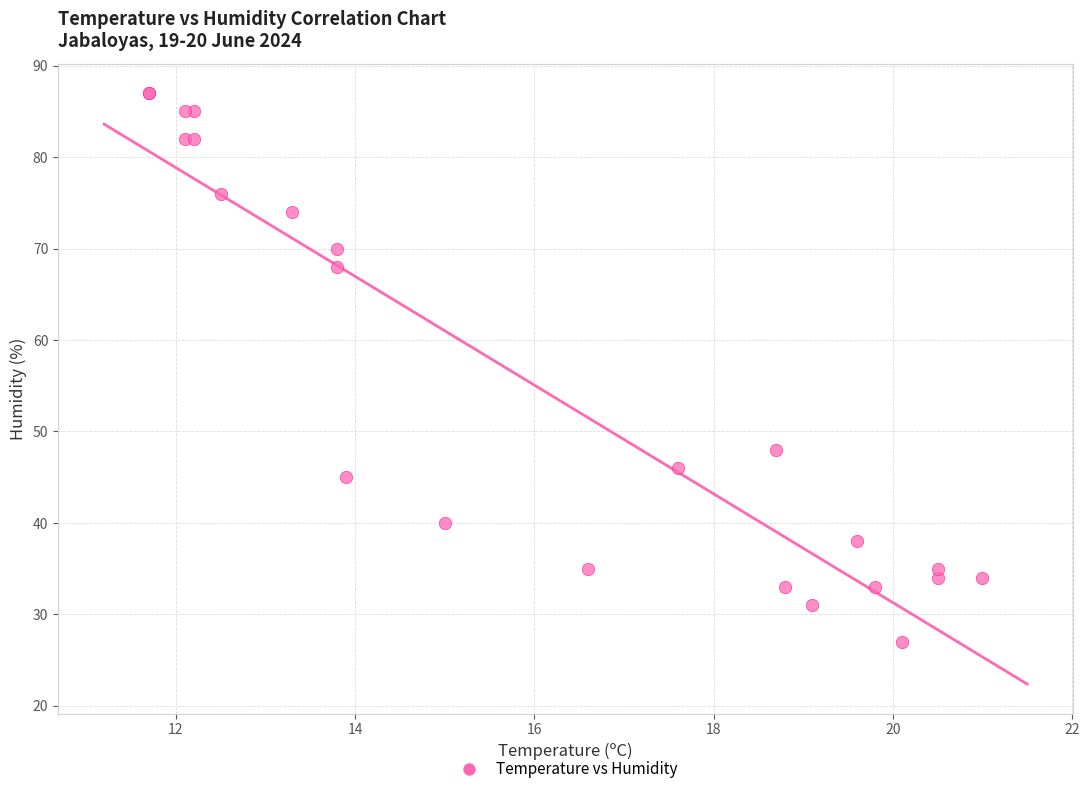

What Y value in the scatter plot is closest to 57?

48